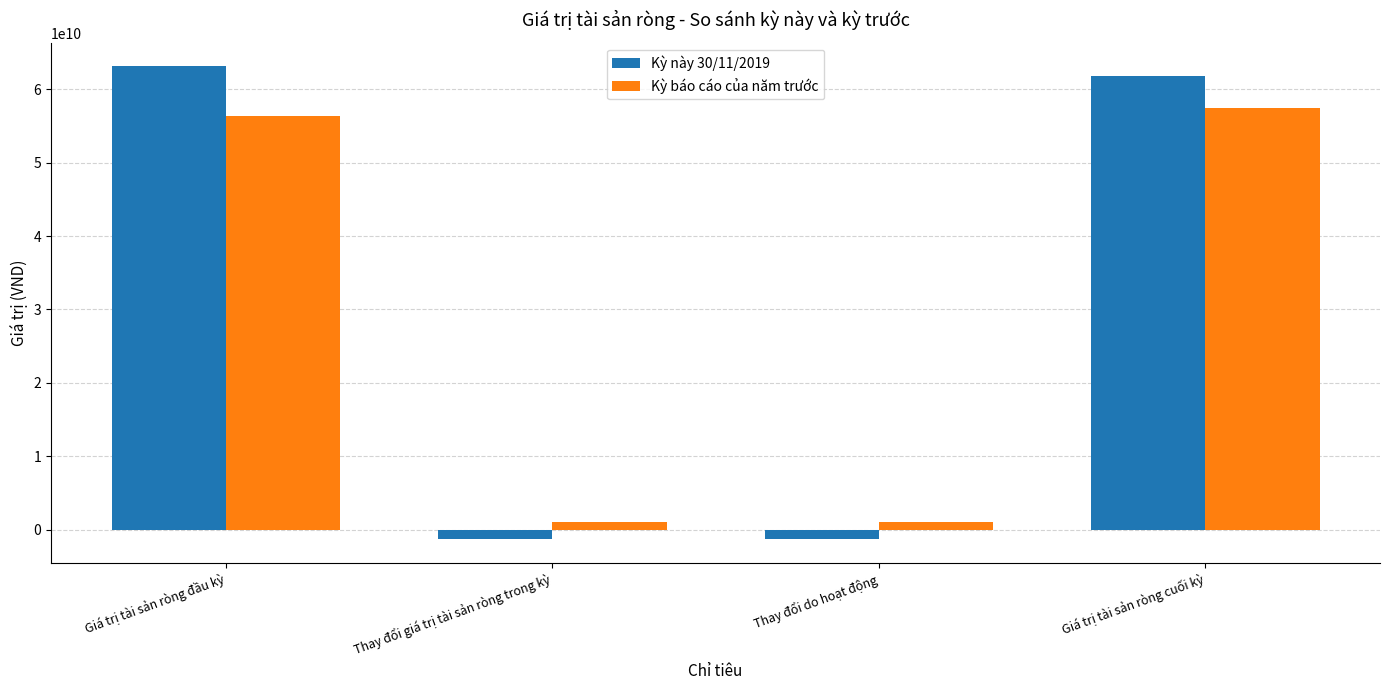

The value of Kỳ báo cáo của năm trước at Thay đổi do hoạt động is 1075261948. True or false?

True